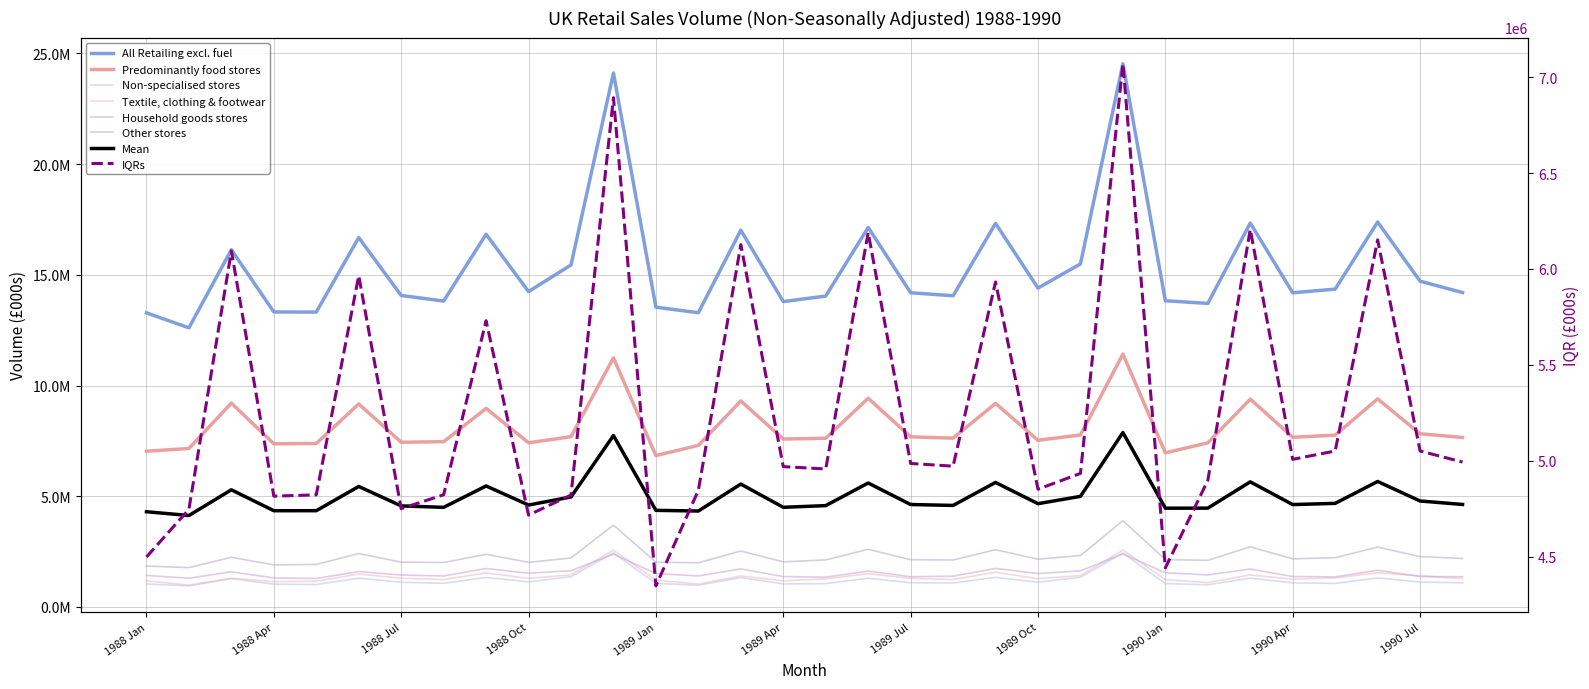

At which category does the chart reach its minimum across all series?

1988 Feb